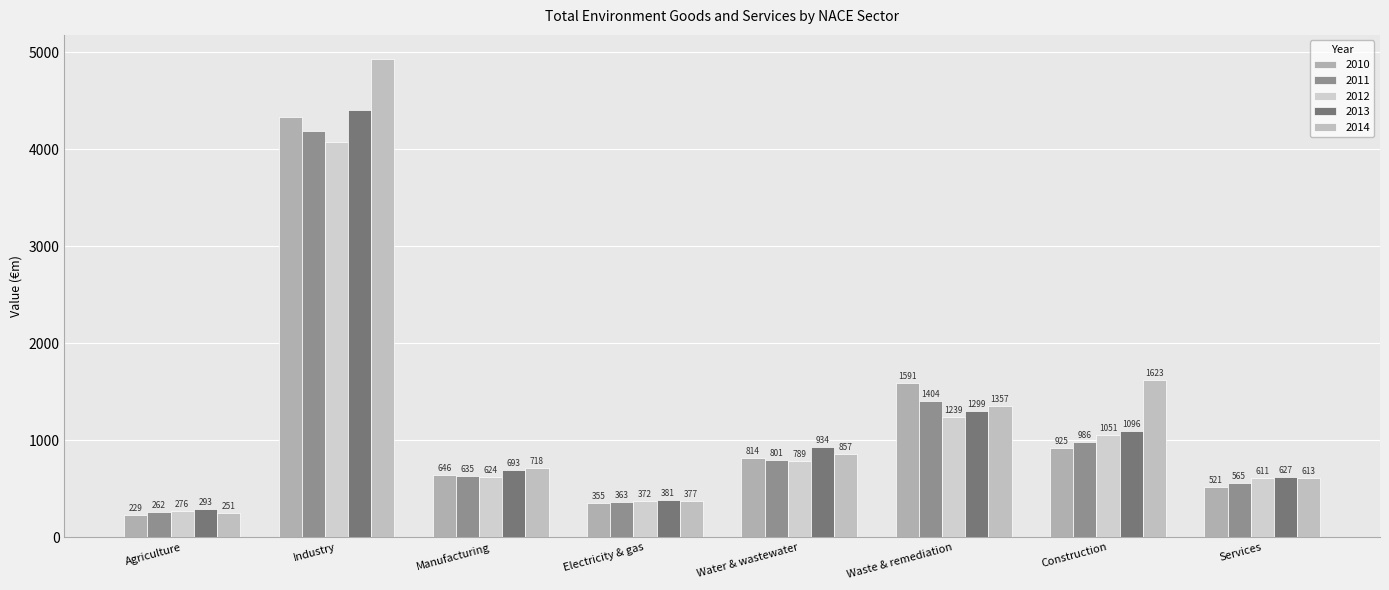

At Industry, list the series in order from smallest to largest.

2012, 2011, 2010, 2013, 2014